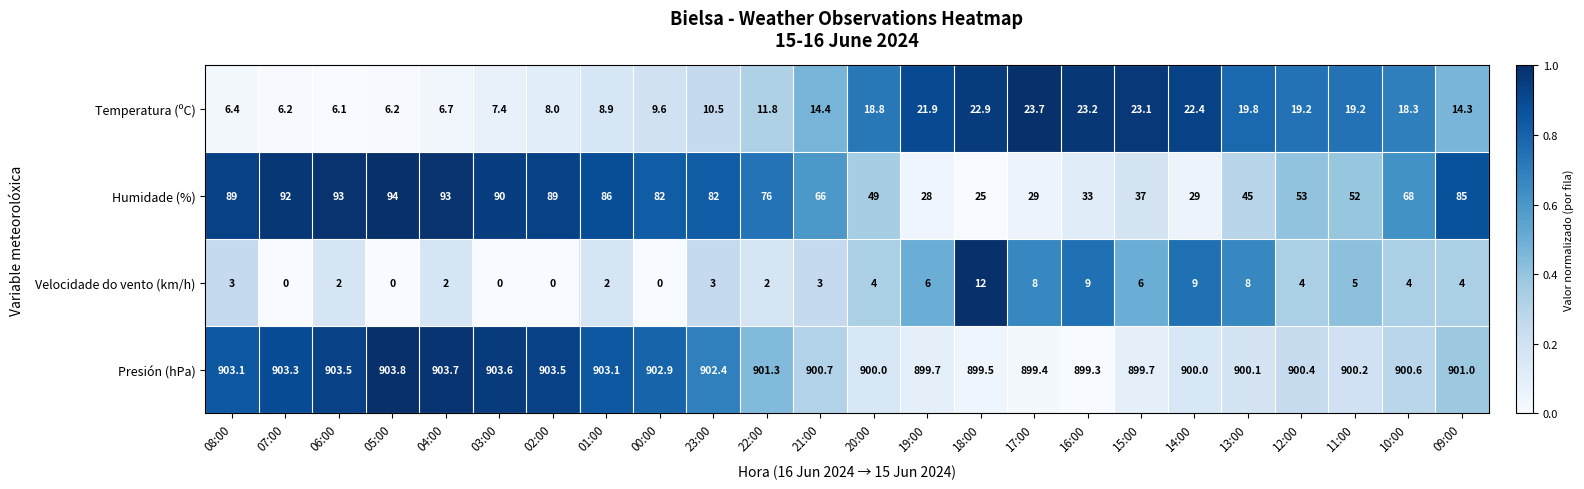

At which category is the sum across all series the highest?

04:00